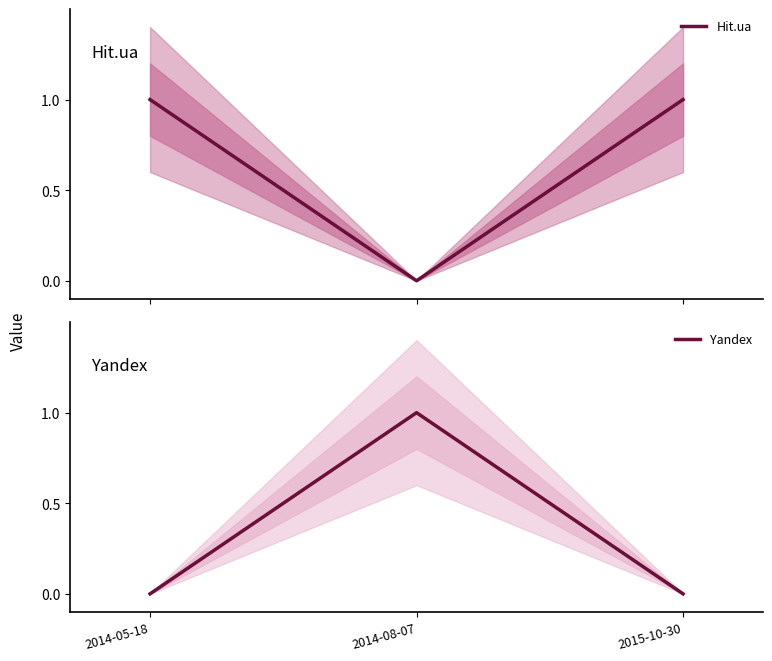

Which series has the largest total across all categories?

Hit.ua